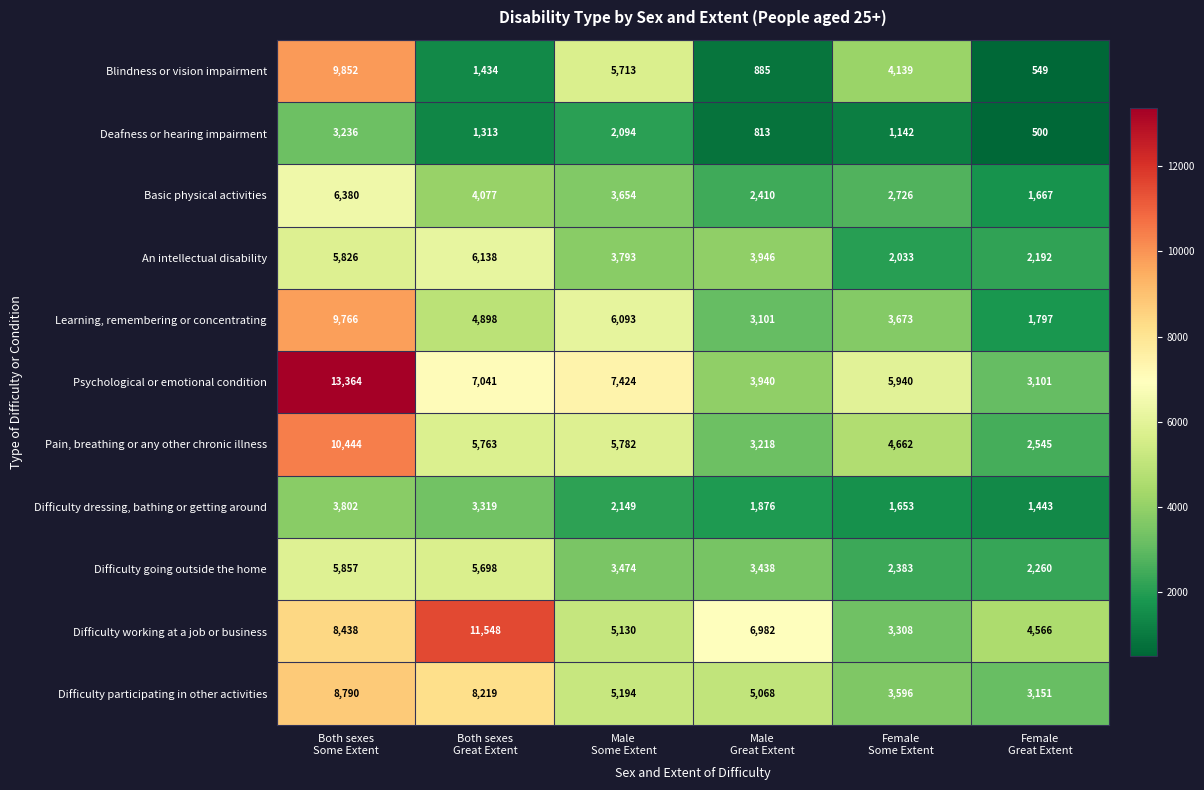

What is the difference between the second highest and second lowest values in the Blindness or vision impairment series?

4828